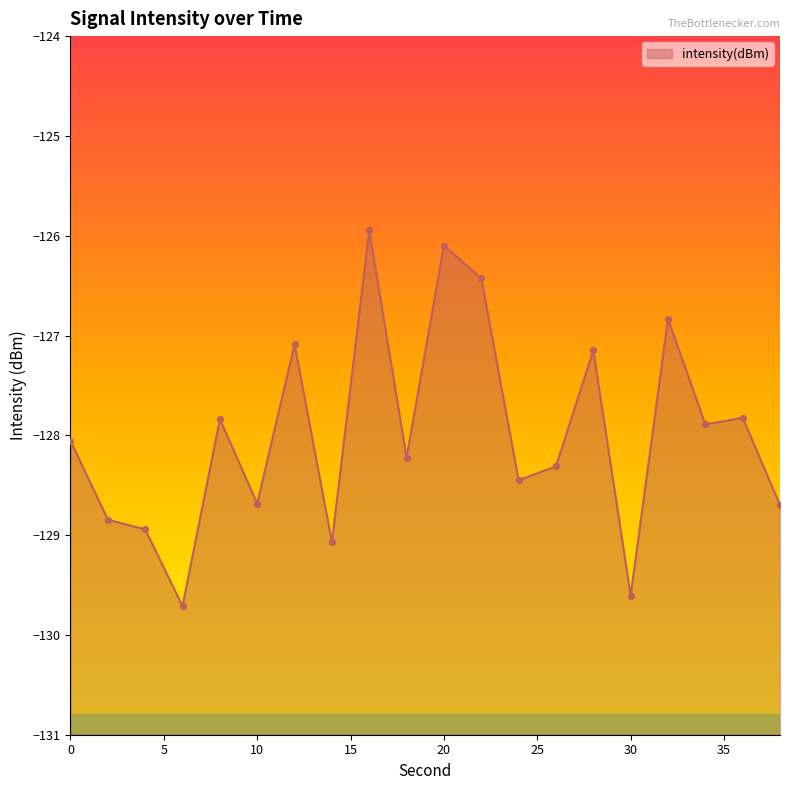

What is the change in value from 8 to 28?

+0.7